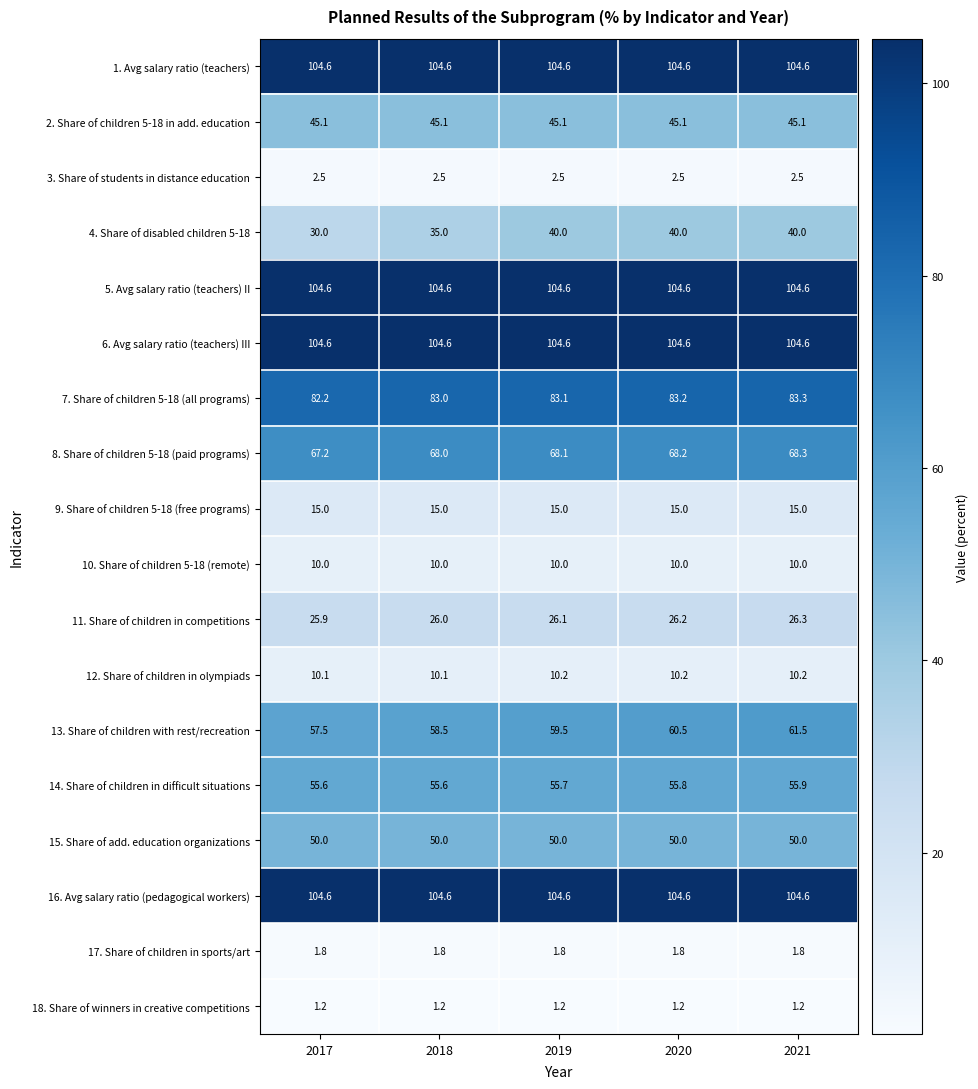

What is the difference between the second highest and minimum values in the 11. Share of children in competitions series?

0.3